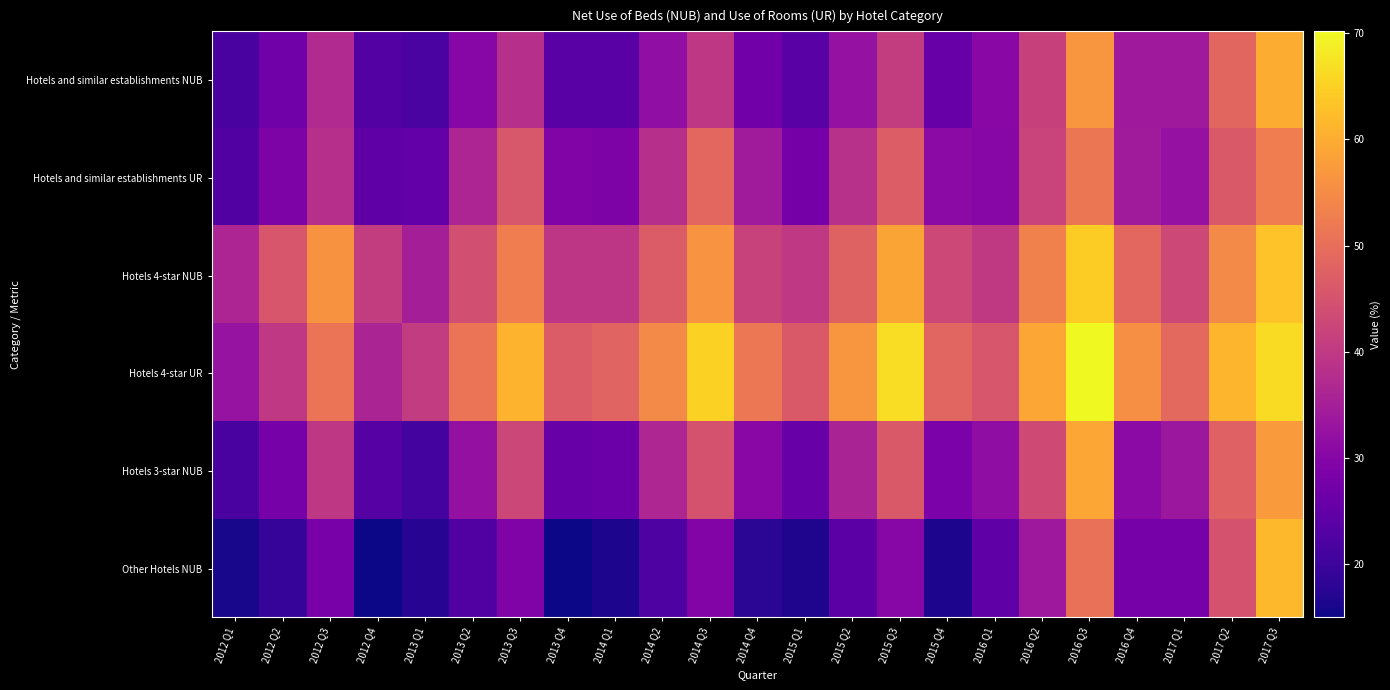

Between 2013 Q2 and 2015 Q4, which is larger?

2013 Q2